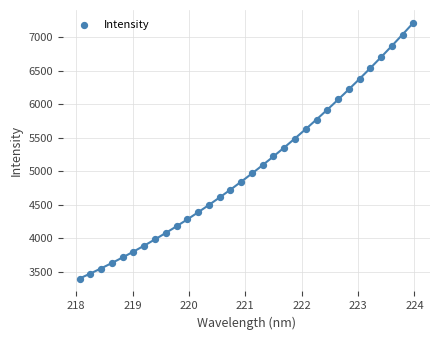

What is the range of Y values (max minus min)?

3818.4